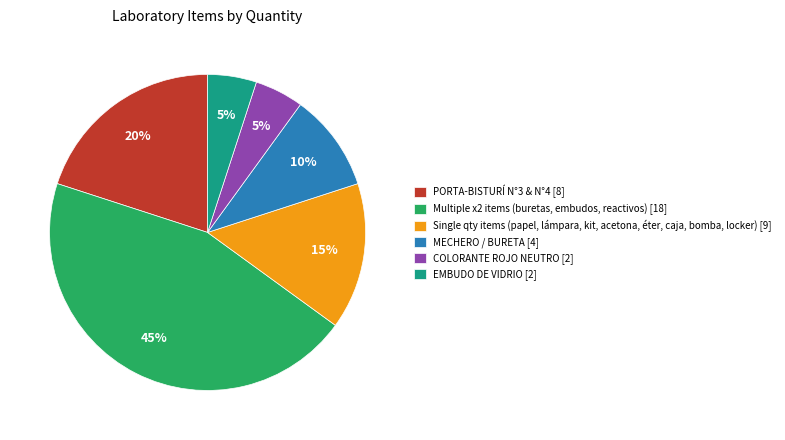

Does PORTA-BISTURÍ N°3 & N°4 [8] account for over 50% of the chart?

No